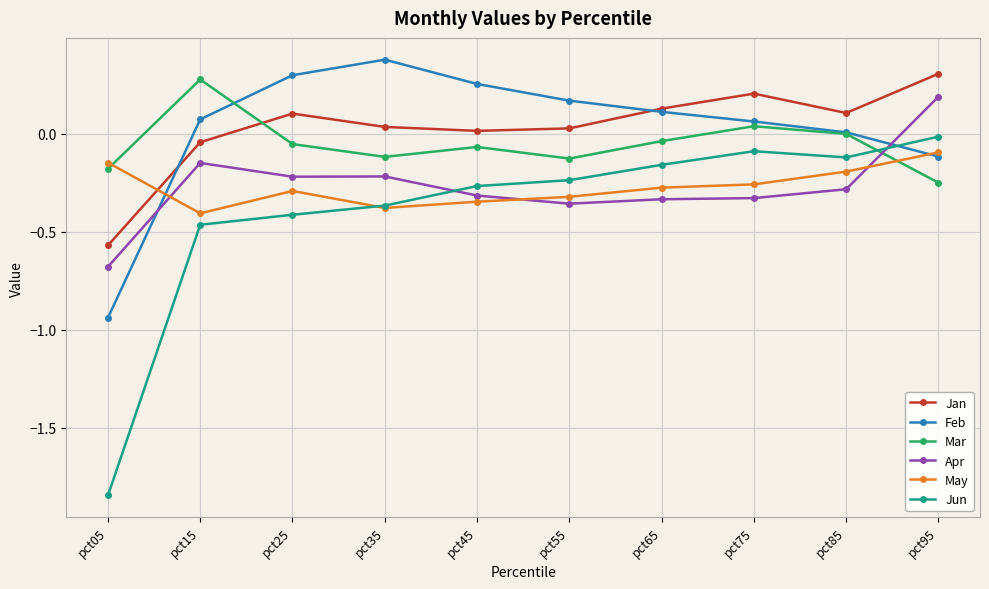

True or false: Feb has more than 1 points higher than both neighbors.

False